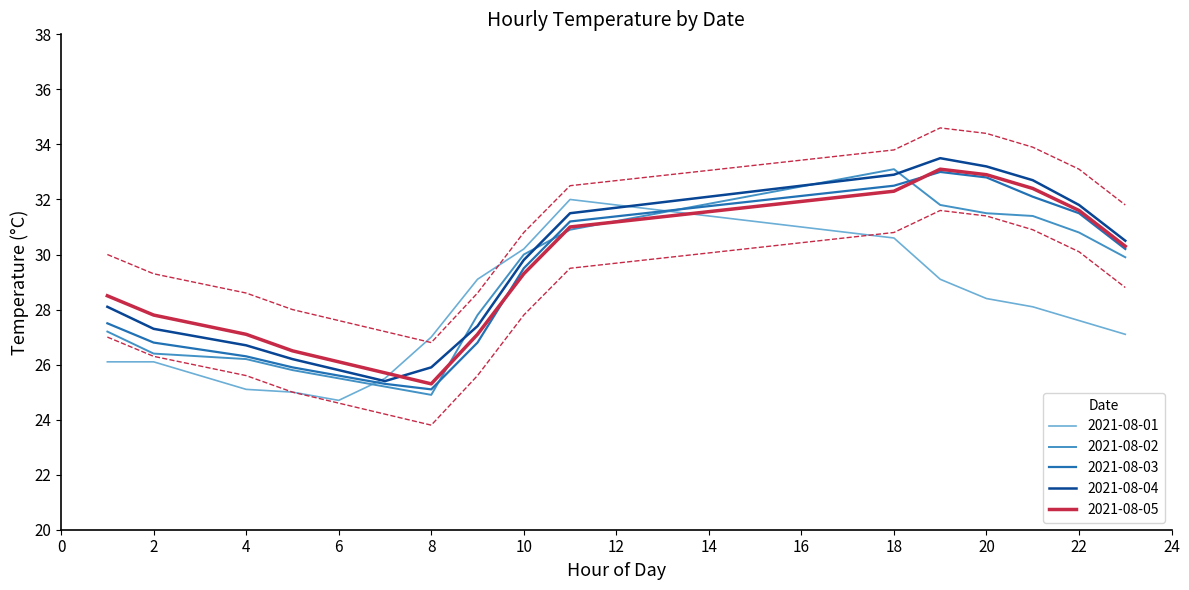

What is the minimum value for 2021-08-05?

25.3